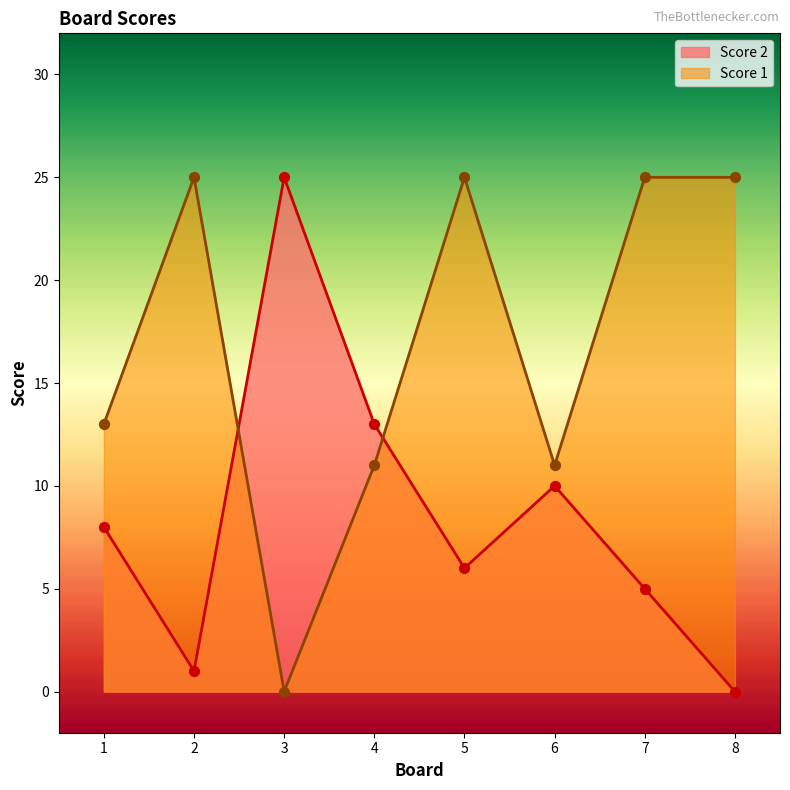

At which category is the sum across all series the highest?

5